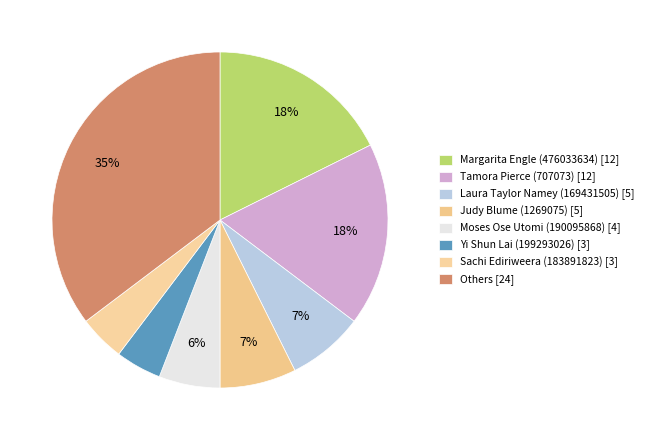

Is there any slice that represents more than half of the pie?

No